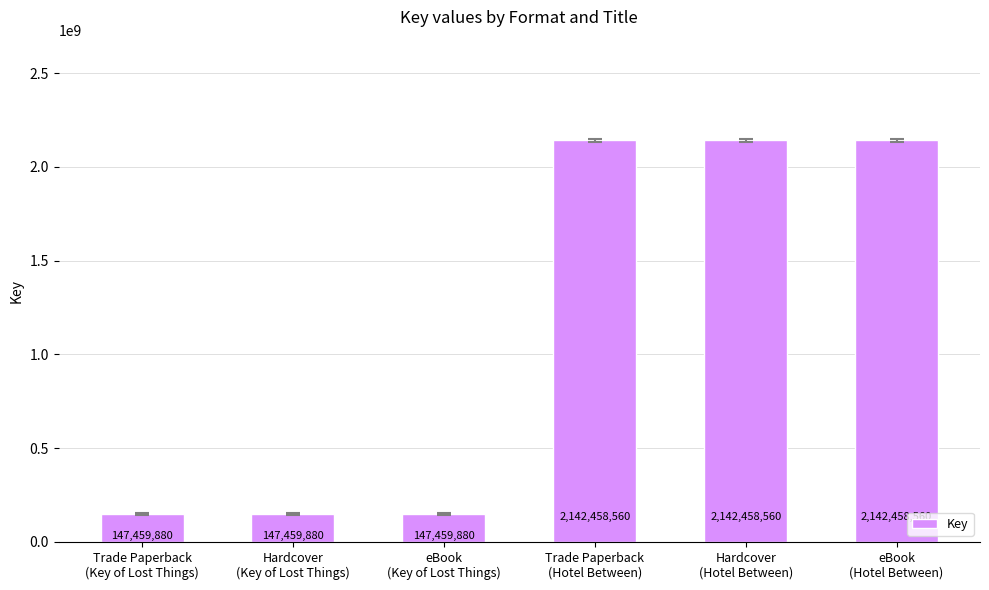

What is the value of the 5th bar from the left?

2142458560